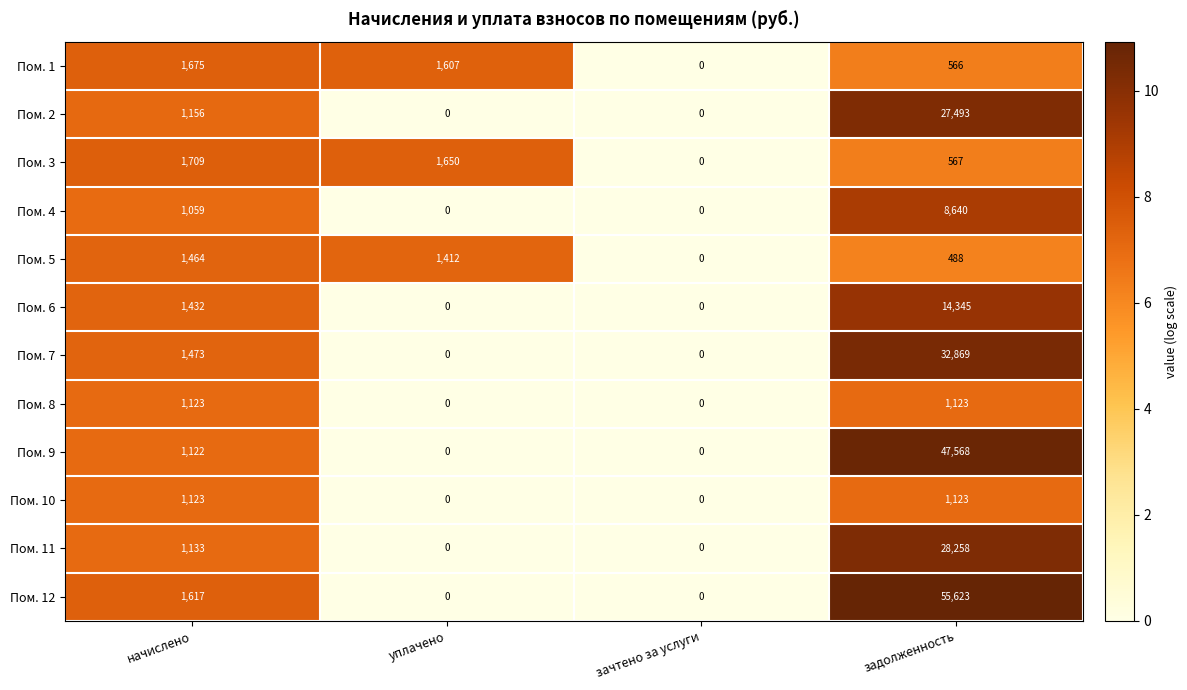

Is it true that Пом. 4 equals 1059 at начислено?

True